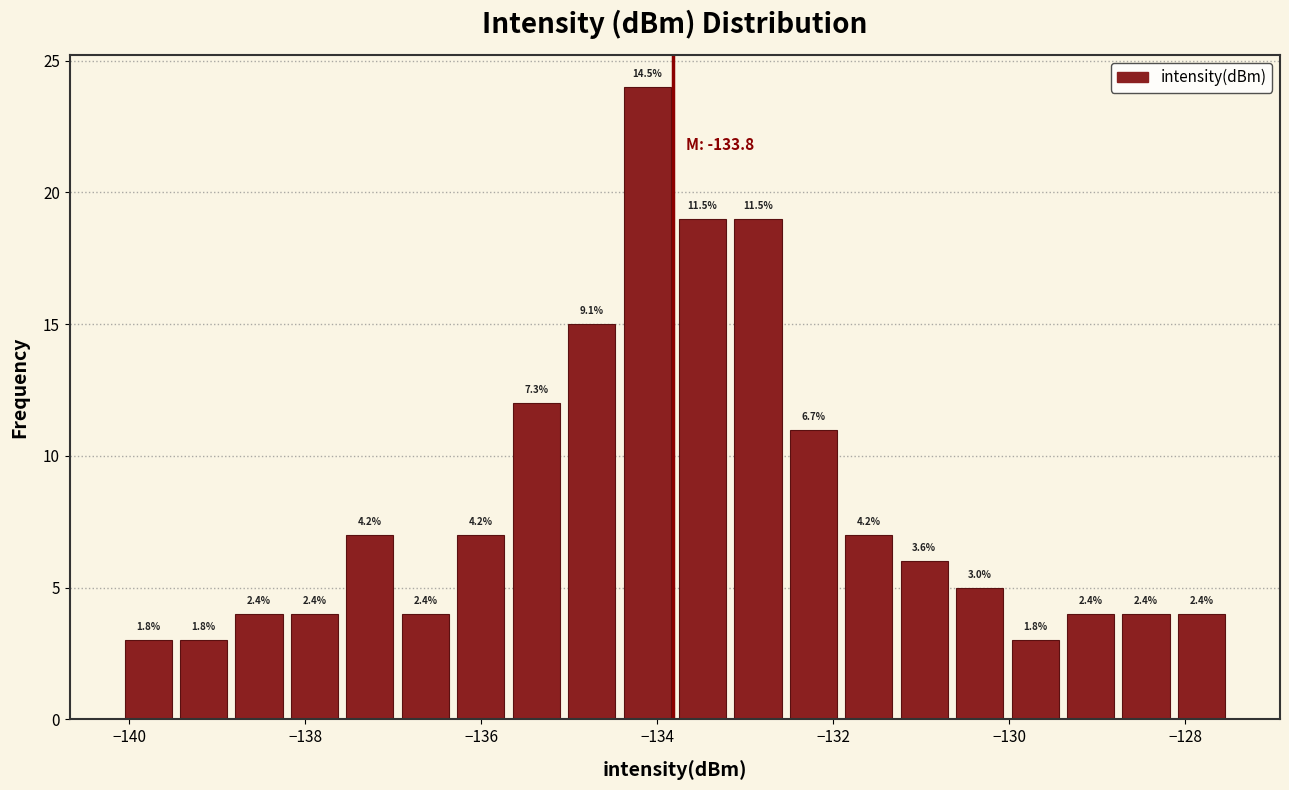

Around what value on the x-axis is the tallest bar? Give the approximate position of its centre, as read against the axis.

-134.2